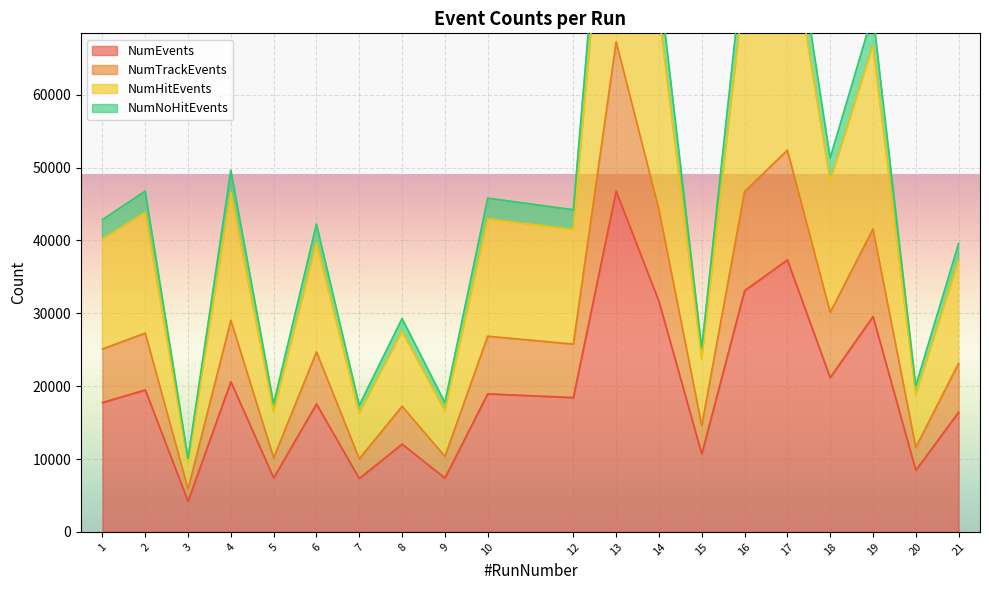

The value of NumEvents at 12 is 18438. True or false?

True